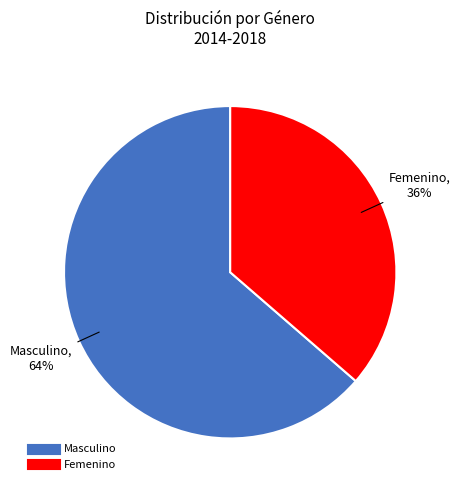

Approximately how many times larger is the value at Femenino compared to Masculino?

0.6